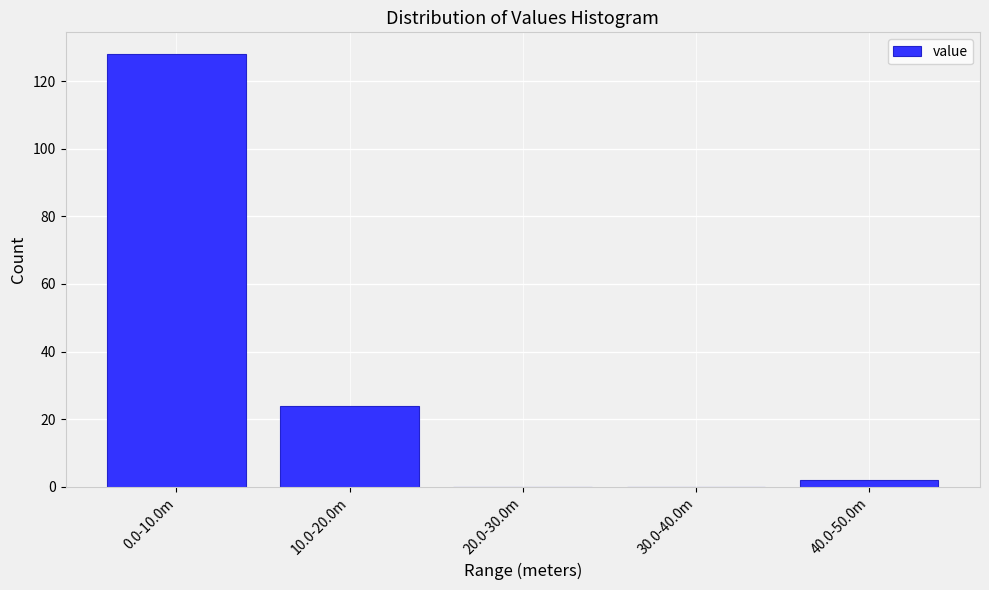

Reading right to left, what are all the values shown in this chart?

40.0-50.0m=2	30.0-40.0m=0	20.0-30.0m=0	10.0-20.0m=24	0.0-10.0m=128